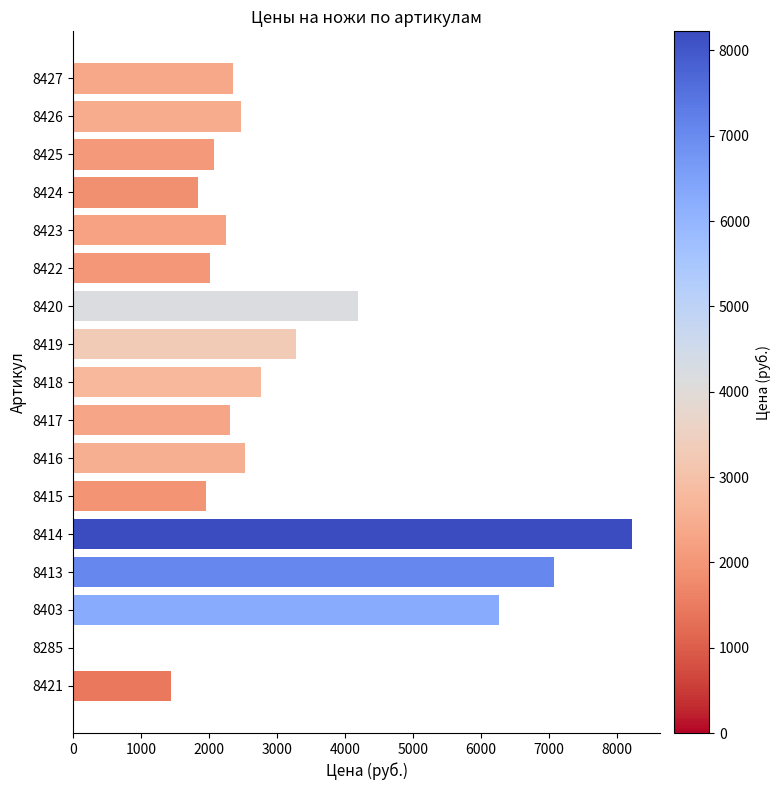

The chart shows a value of 4198 at 8420. True or false?

True